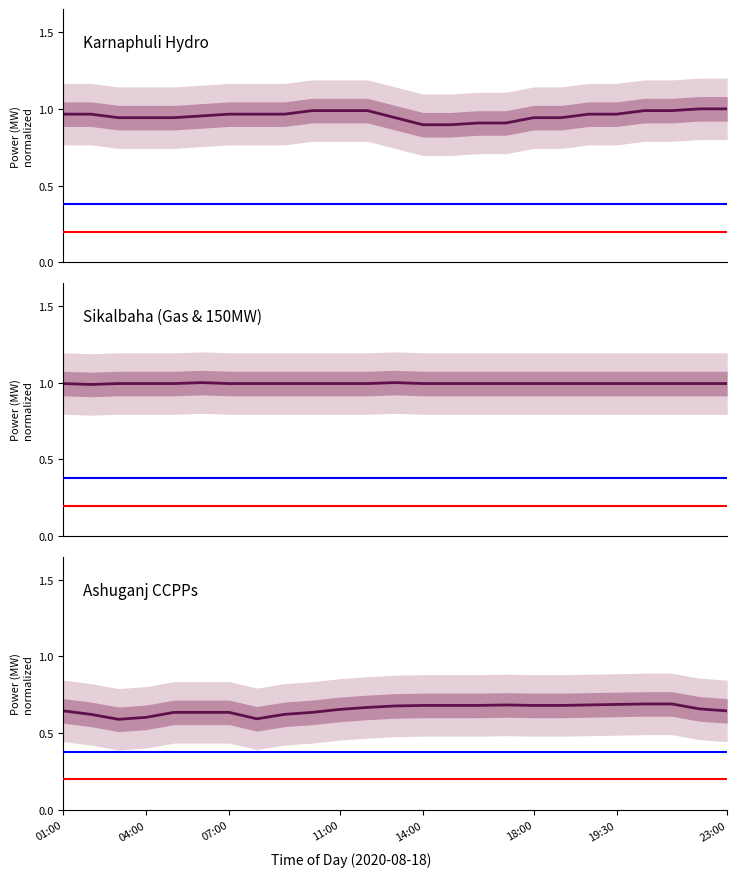

The value of Karnaphuli Hydro at 04:00 is 1.4. True or false?

False